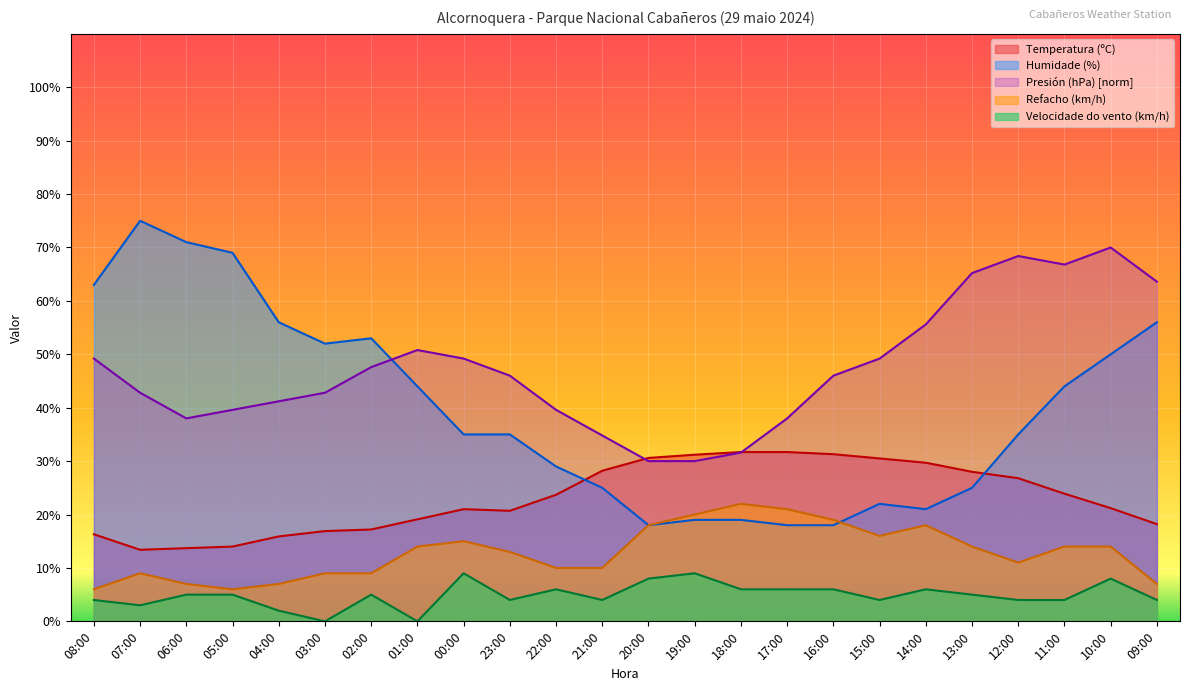

At which category does Velocidade do vento (km/h) reach its first local peak?

02:00